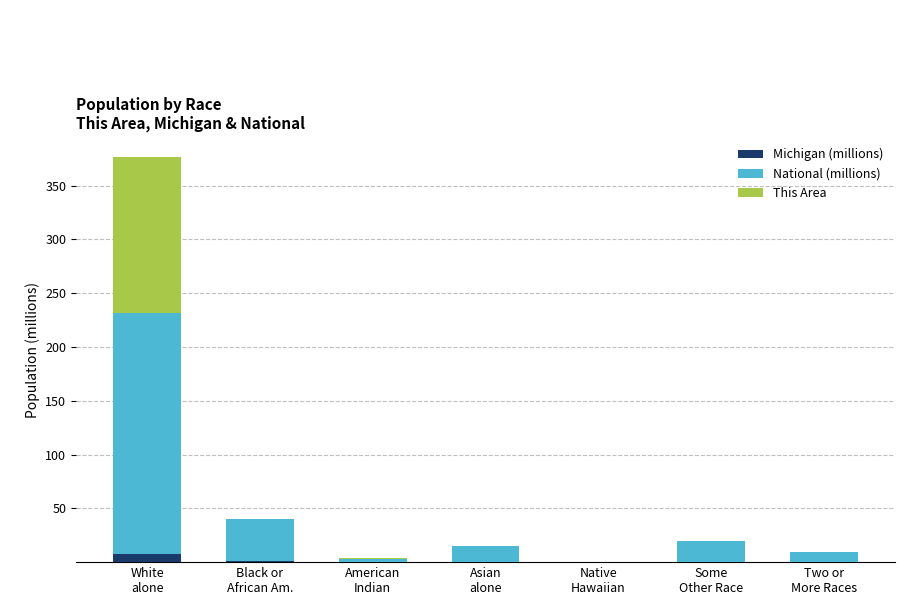

What is the sum of all Michigan (millions) values?

9.9